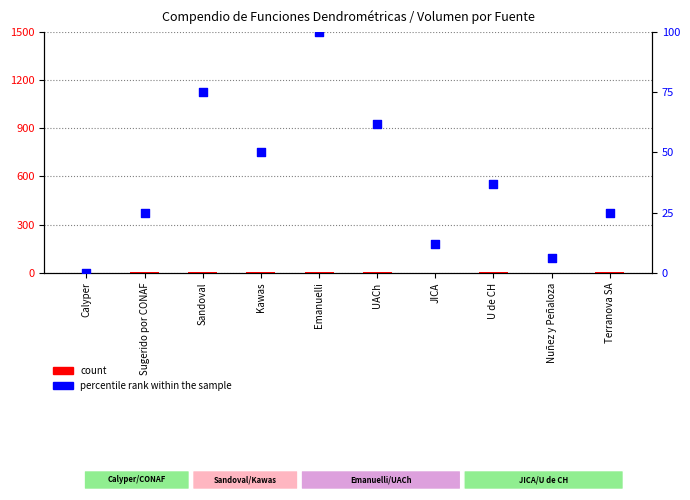

At how many categories does at least one series exceed 51?

3